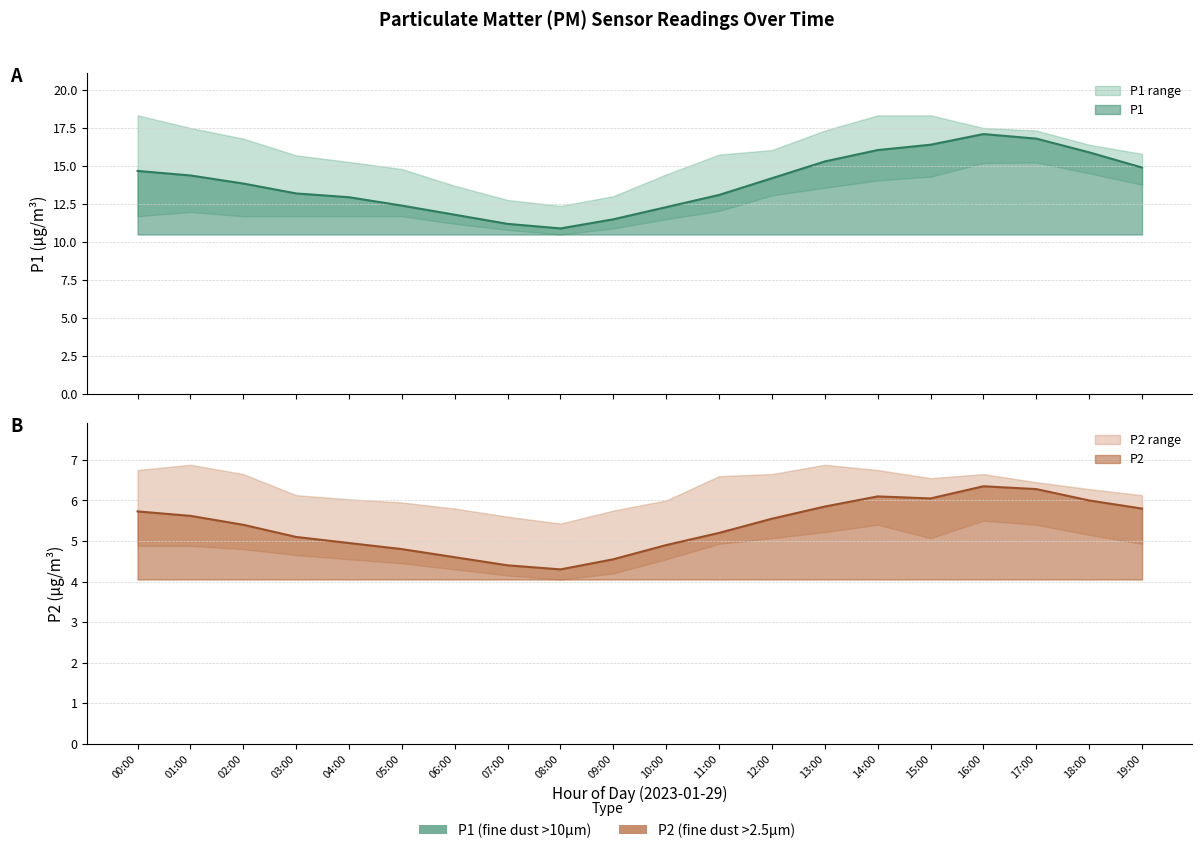

Reading left to right, list all the values displayed in this chart.

P1: 00:00=14.7	01:00=14.4	02:00=13.8	03:00=13.2	04:00=12.9	05:00=12.4	06:00=11.8	07:00=11.2	08:00=10.9	09:00=11.5	10:00=12.3	11:00=13.1	12:00=14.2	13:00=15.3	14:00=16.1	15:00=16.4	16:00=17.1	17:00=16.8	18:00=15.9	19:00=14.9
P2: 00:00=5.7	01:00=5.6	02:00=5.4	03:00=5.1	04:00=5.0	05:00=4.8	06:00=4.6	07:00=4.4	08:00=4.3	09:00=4.5	10:00=4.9	11:00=5.2	12:00=5.5	13:00=5.8	14:00=6.1	15:00=6.0	16:00=6.3	17:00=6.3	18:00=6.0	19:00=5.8
P1_upper: 00:00=18.3	01:00=17.5	02:00=16.8	03:00=15.7	04:00=15.3	05:00=14.8	06:00=13.7	07:00=12.8	08:00=12.4	09:00=13.0	10:00=14.4	11:00=15.8	12:00=16.1	13:00=17.3	14:00=18.3	15:00=18.3	16:00=17.5	17:00=17.3	18:00=16.4	19:00=15.8
P1_lower: 00:00=11.7	01:00=12.0	02:00=11.7	03:00=11.7	04:00=11.7	05:00=11.7	06:00=11.2	07:00=10.8	08:00=10.5	09:00=10.9	10:00=11.5	11:00=12.1	12:00=13.1	13:00=13.6	14:00=14.1	15:00=14.3	16:00=15.2	17:00=15.2	18:00=14.5	19:00=13.8
P2_upper: 00:00=6.8	01:00=6.9	02:00=6.7	03:00=6.1	04:00=6.0	05:00=6.0	06:00=5.8	07:00=5.6	08:00=5.4	09:00=5.8	10:00=6.0	11:00=6.6	12:00=6.7	13:00=6.9	14:00=6.8	15:00=6.5	16:00=6.7	17:00=6.5	18:00=6.3	19:00=6.1
P2_lower: 00:00=4.9	01:00=4.9	02:00=4.8	03:00=4.7	04:00=4.5	05:00=4.5	06:00=4.3	07:00=4.2	08:00=4.0	09:00=4.2	10:00=4.5	11:00=4.9	12:00=5.1	13:00=5.2	14:00=5.4	15:00=5.1	16:00=5.5	17:00=5.4	18:00=5.2	19:00=4.9